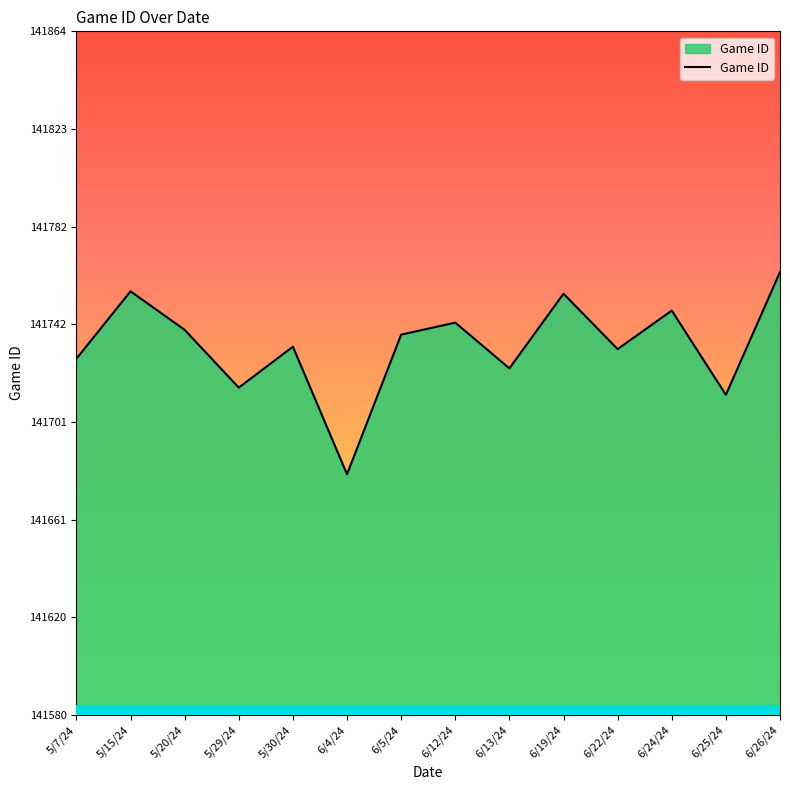

What is the ratio of the value at 6/24/24 to the value at 5/20/24?

1.0